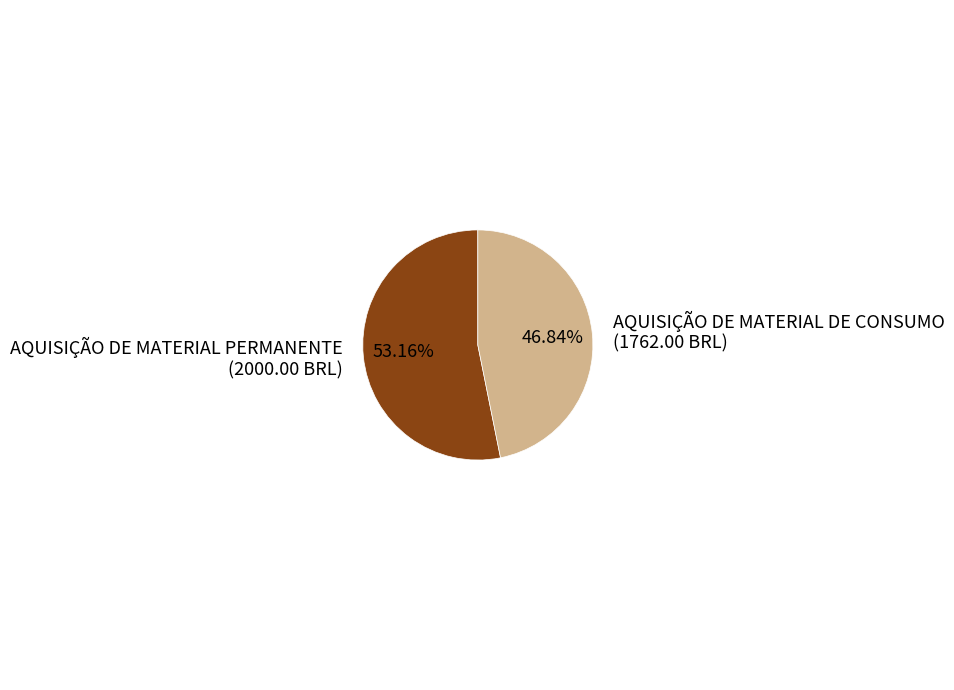

How many segments does this pie chart have?

2